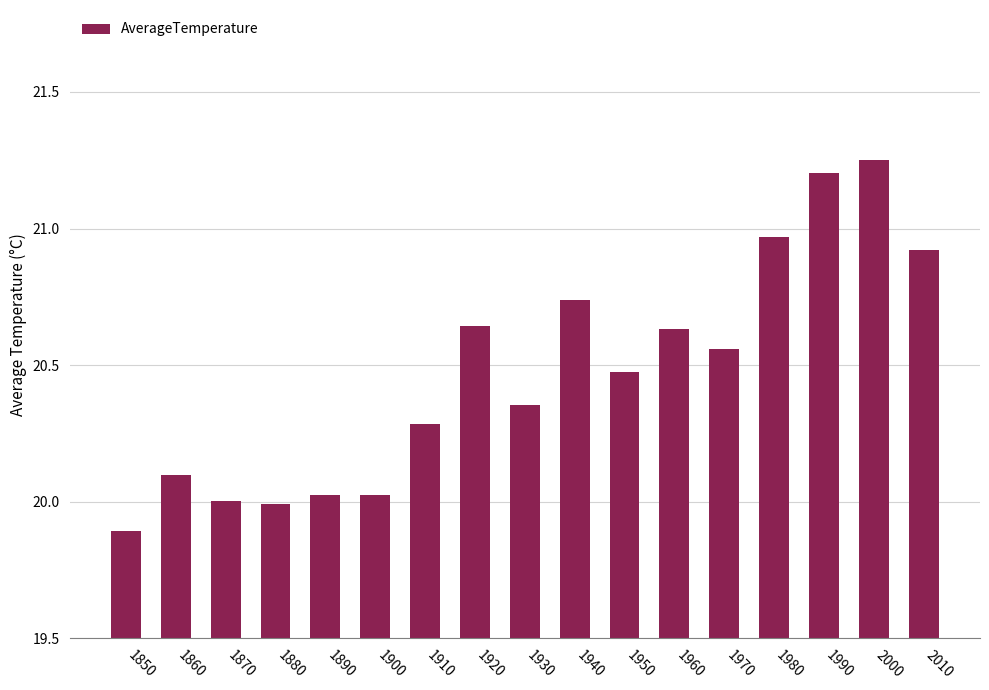

At which category does the chart reach its minimum across all series?

1850